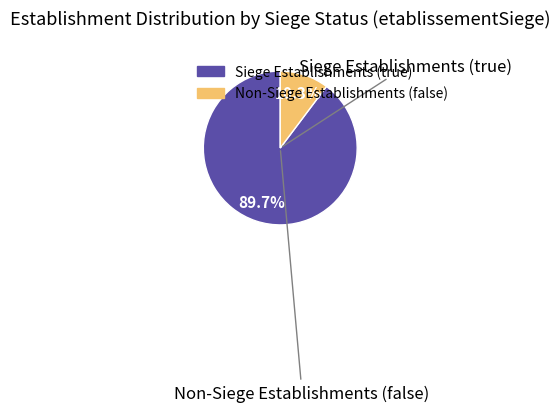

To the nearest percent, what is the average slice percentage?

50%